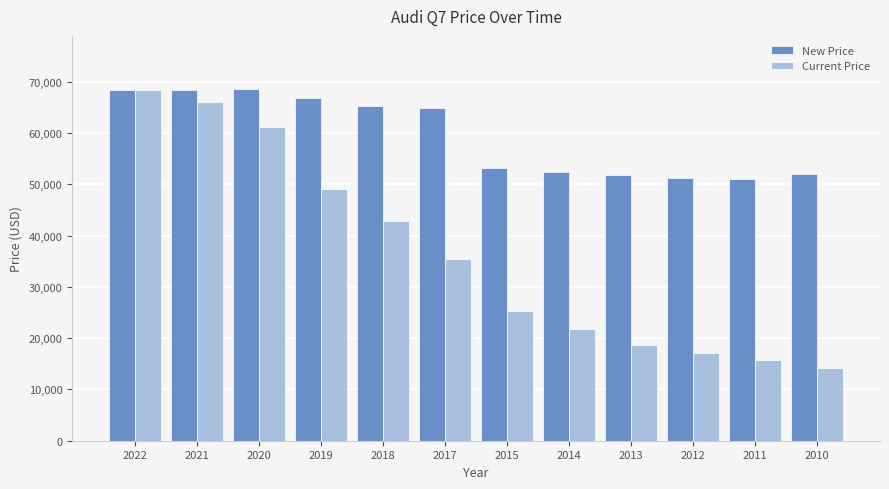

At which category is the sum across all series the highest?

2022